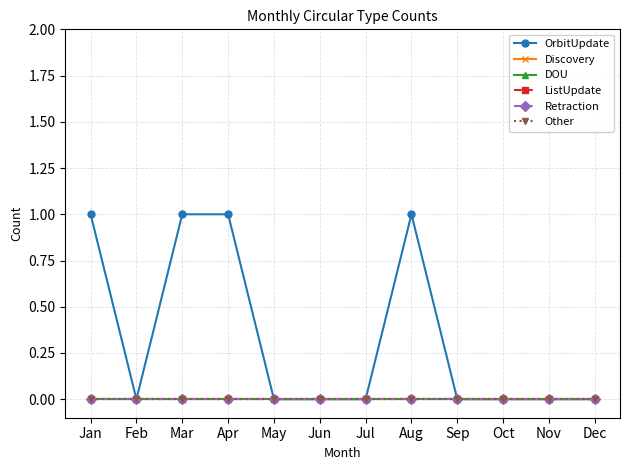

Reading right to left, what are all the values shown in this chart?

OrbitUpdate: 0	0	0	0	1	0	0	0	1	1	0	1
Discovery: 0	0	0	0	0	0	0	0	0	0	0	0
DOU: 0	0	0	0	0	0	0	0	0	0	0	0
ListUpdate: 0	0	0	0	0	0	0	0	0	0	0	0
Retraction: 0	0	0	0	0	0	0	0	0	0	0	0
Other: 0	0	0	0	0	0	0	0	0	0	0	0